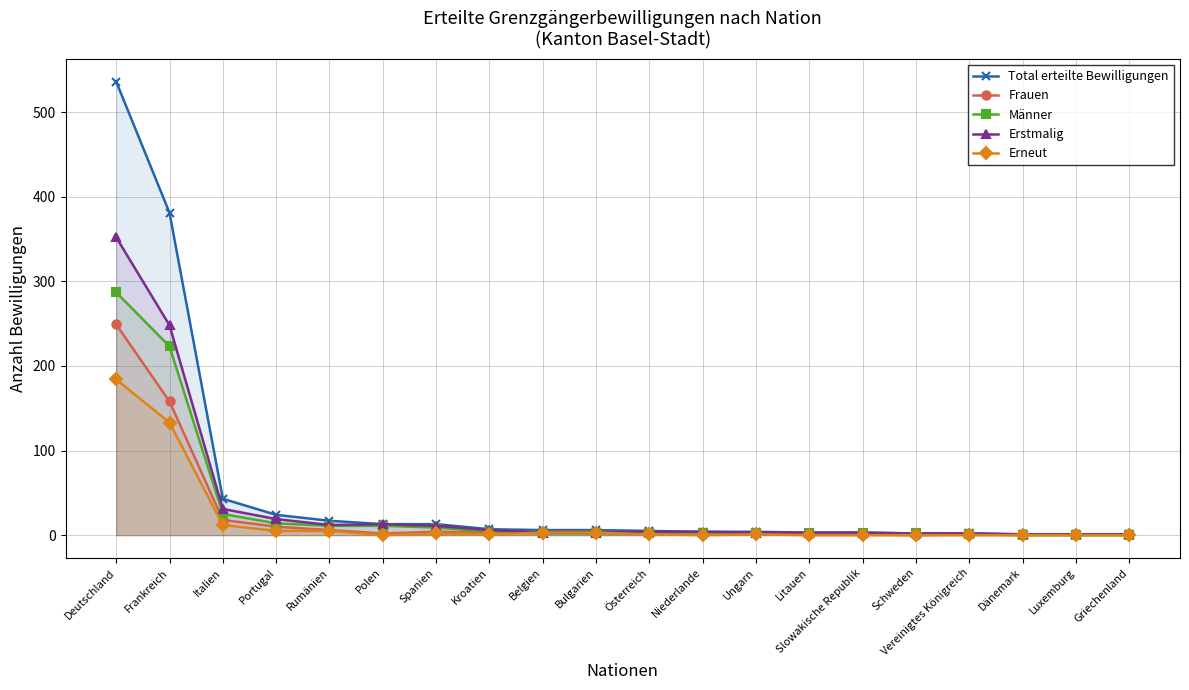

How many lines are shown in the chart?

5